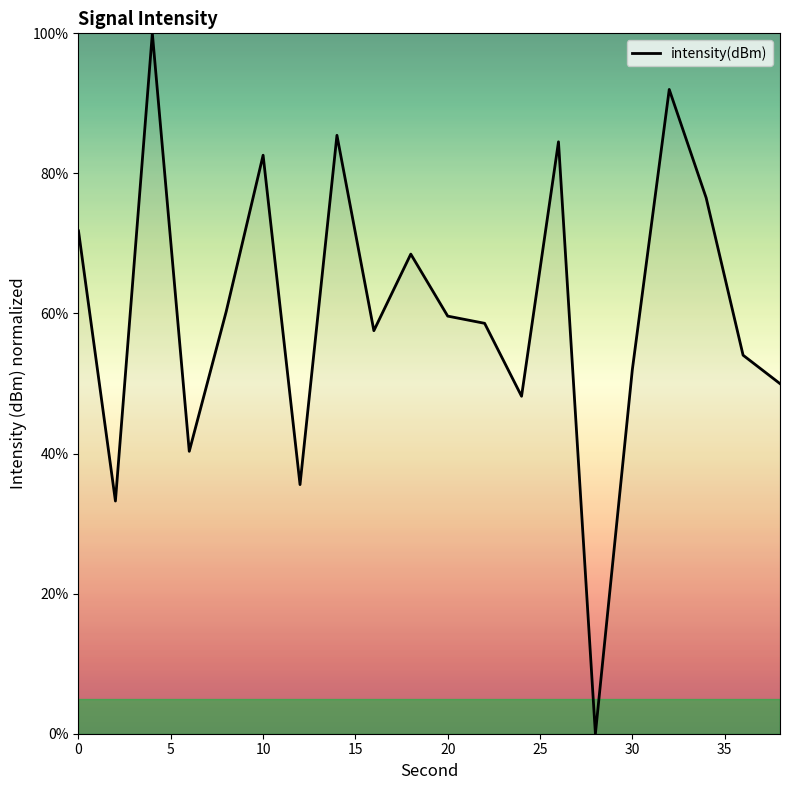

What is the average value?

60.5